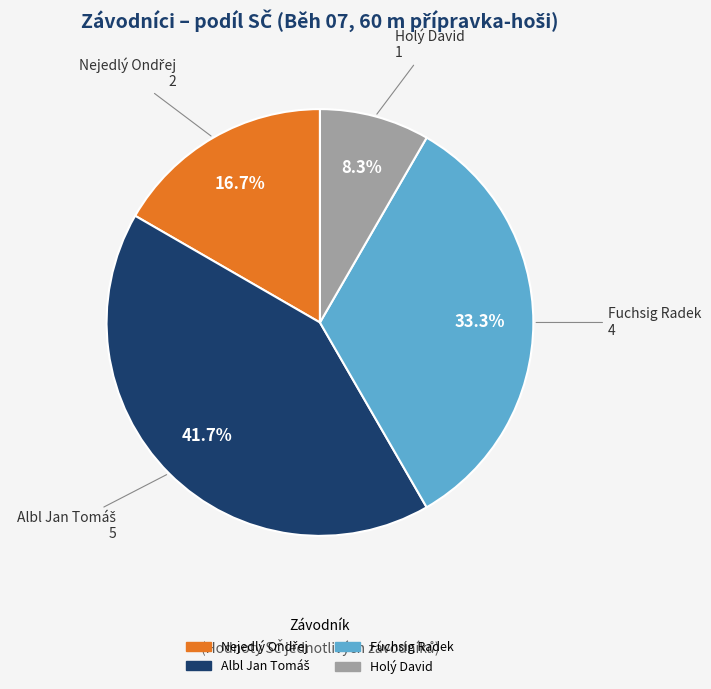

How much of the chart is everything except Fuchsig Radek?

66.7%